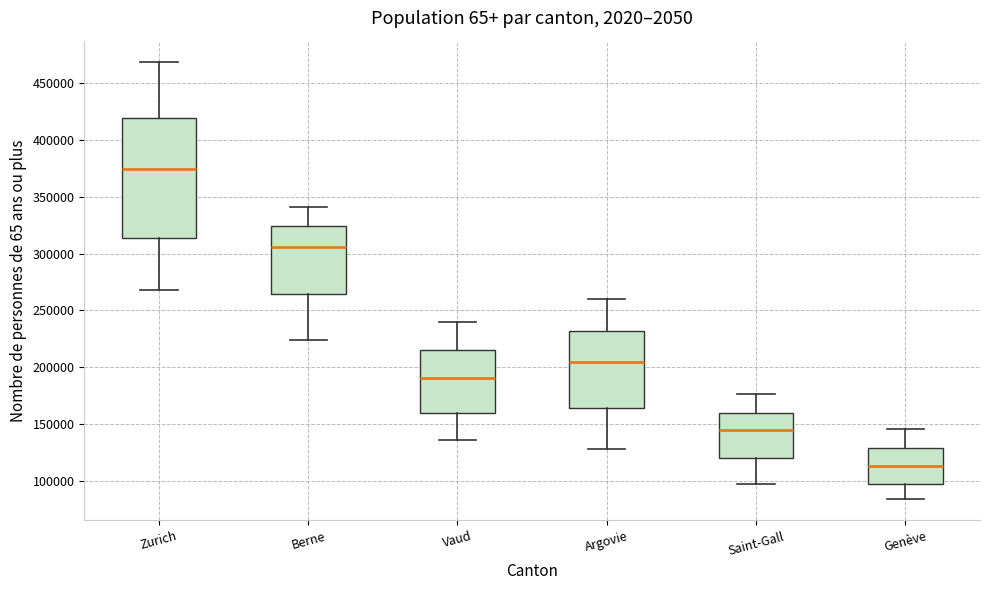

Comparing the boxes themselves (not the whiskers), which one is the tallest?

Zurich